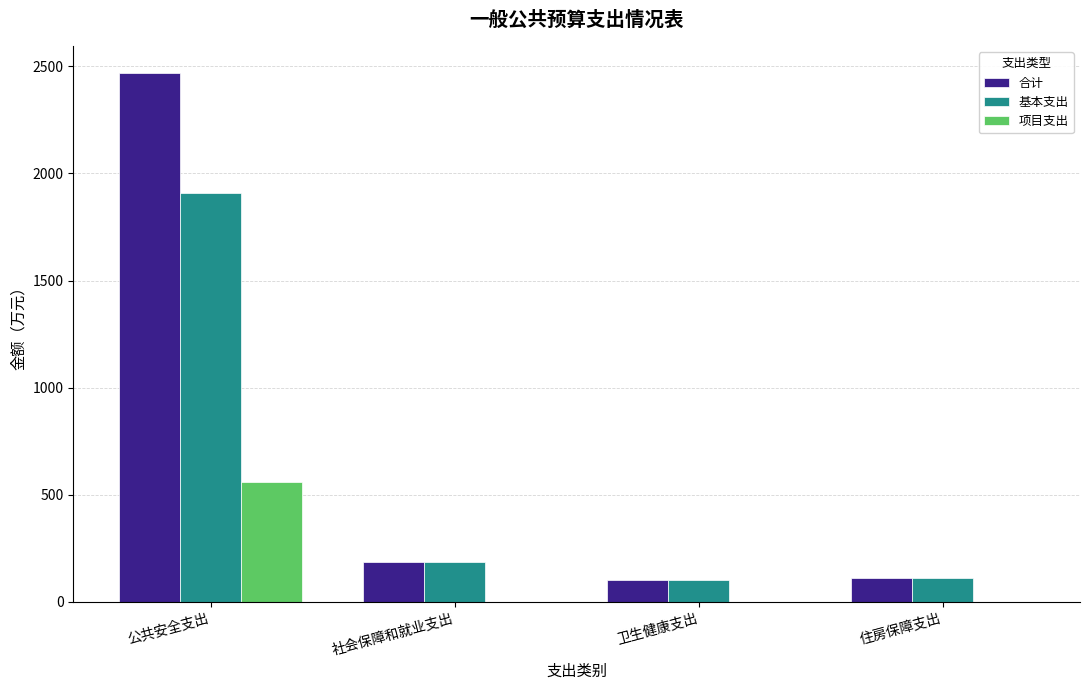

Is the value of 合计 at 社会保障和就业支出 greater than the value of 项目支出 at 社会保障和就业支出?

Yes